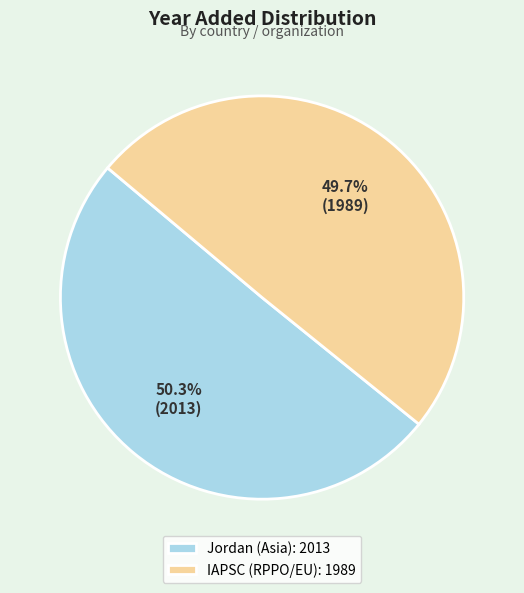

Is it true that Jordan (Asia) is 50% of the pie?

True